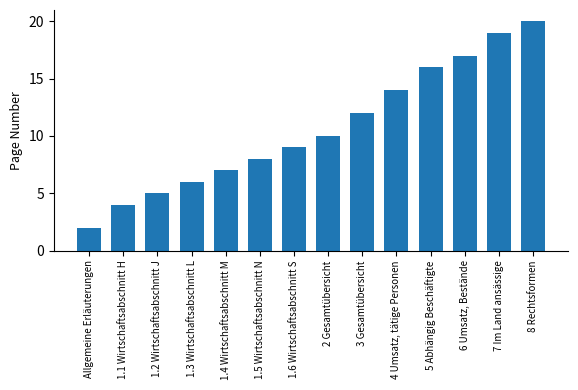

How many bars are there in total?

14